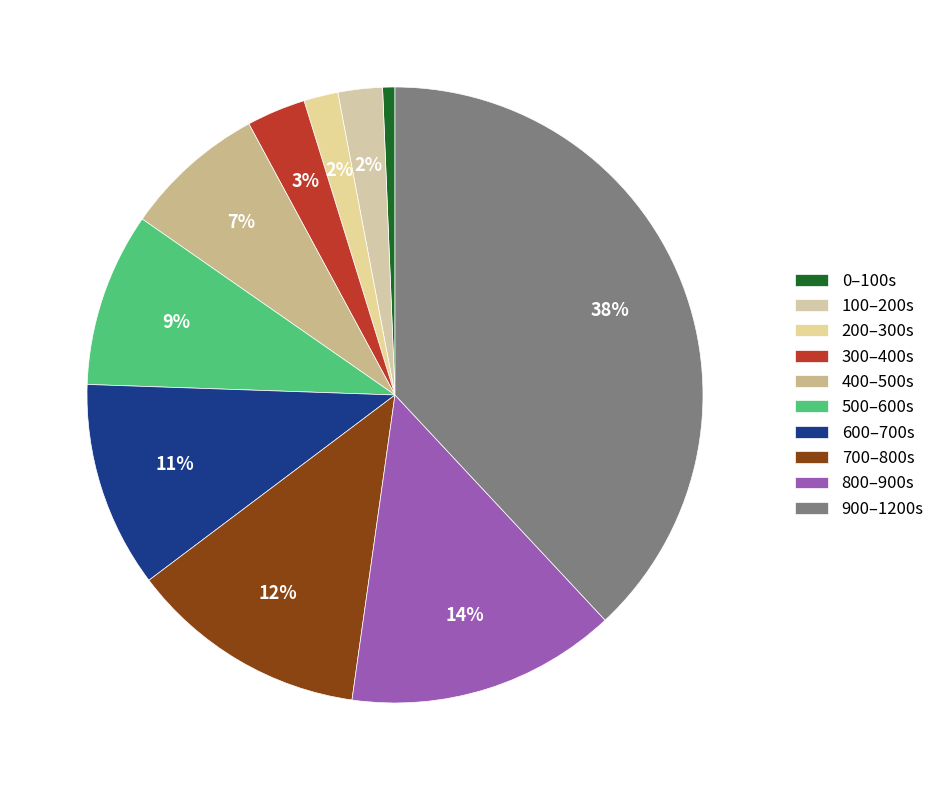

How many slices are in this pie chart?

10